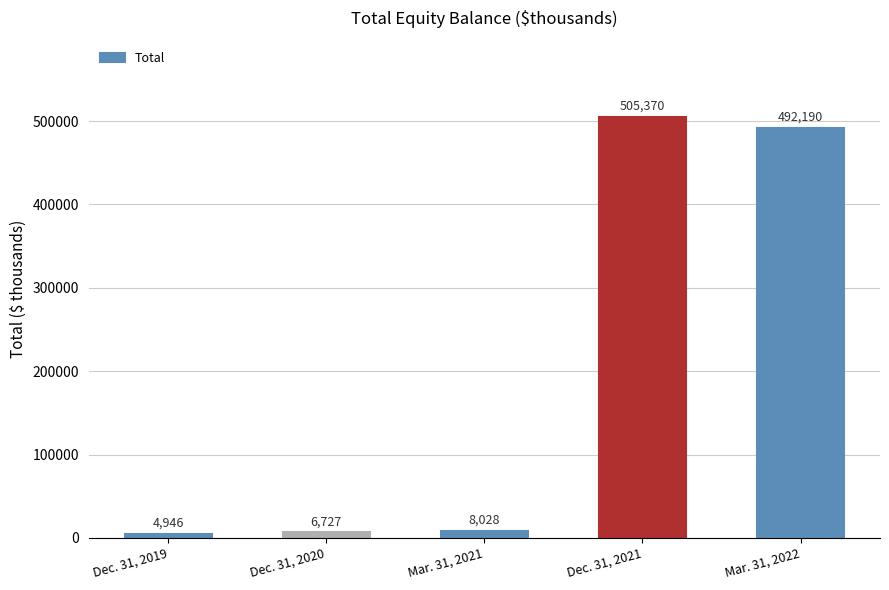

What is the smallest value displayed?

4946